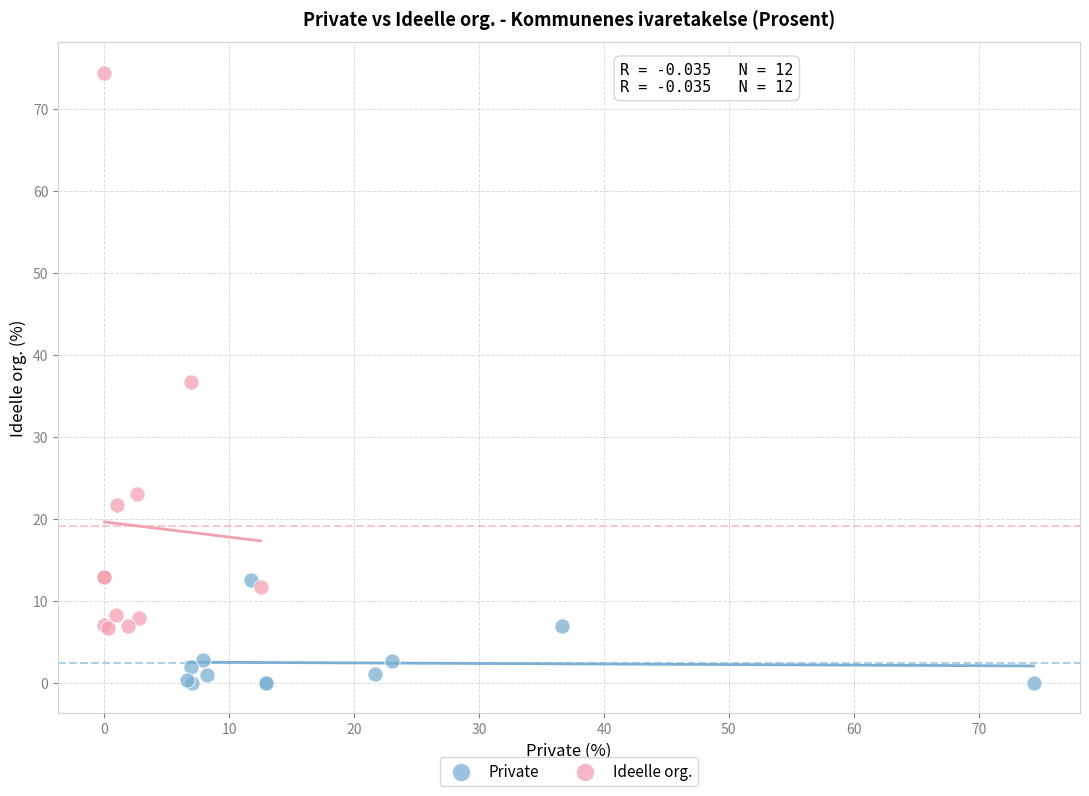

Which series reaches the maximum Y coordinate?

Ideelle org.